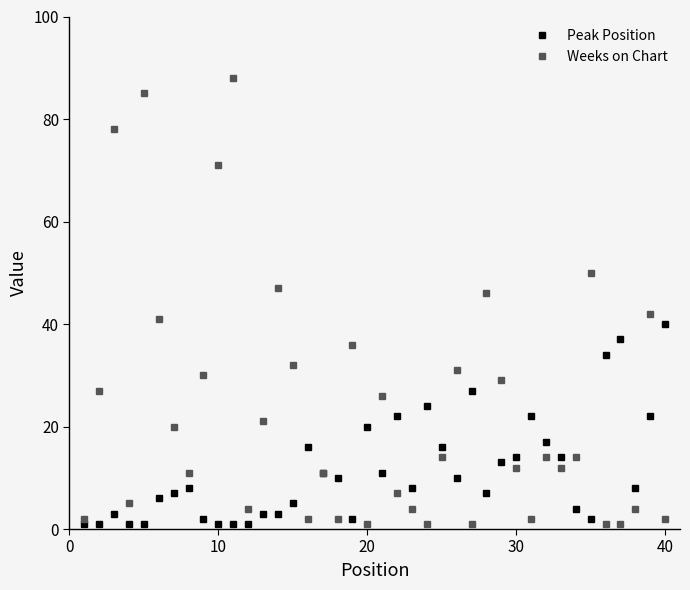

Which series has the largest range (max minus min)?

Weeks on Chart